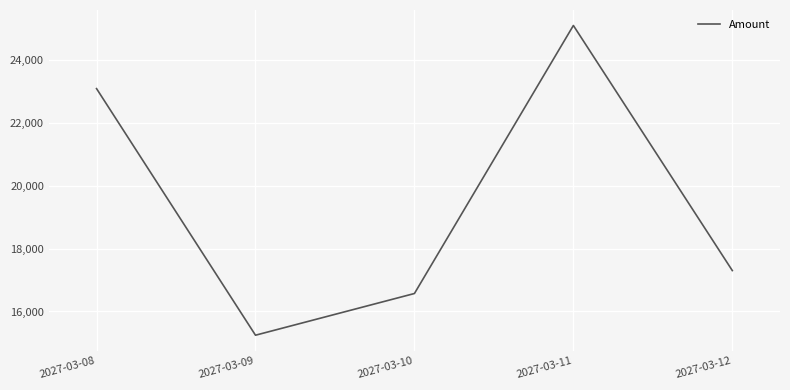

What is the approximate value at 2027-03-10?

16572.8